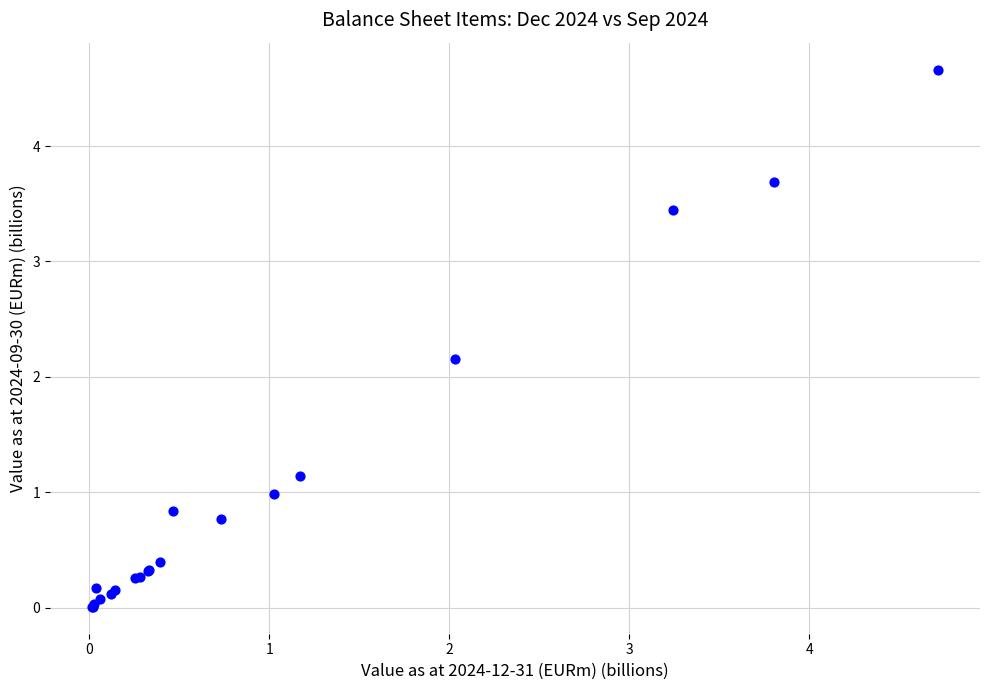

What Y value in the scatter plot is closest to 2?

2.2